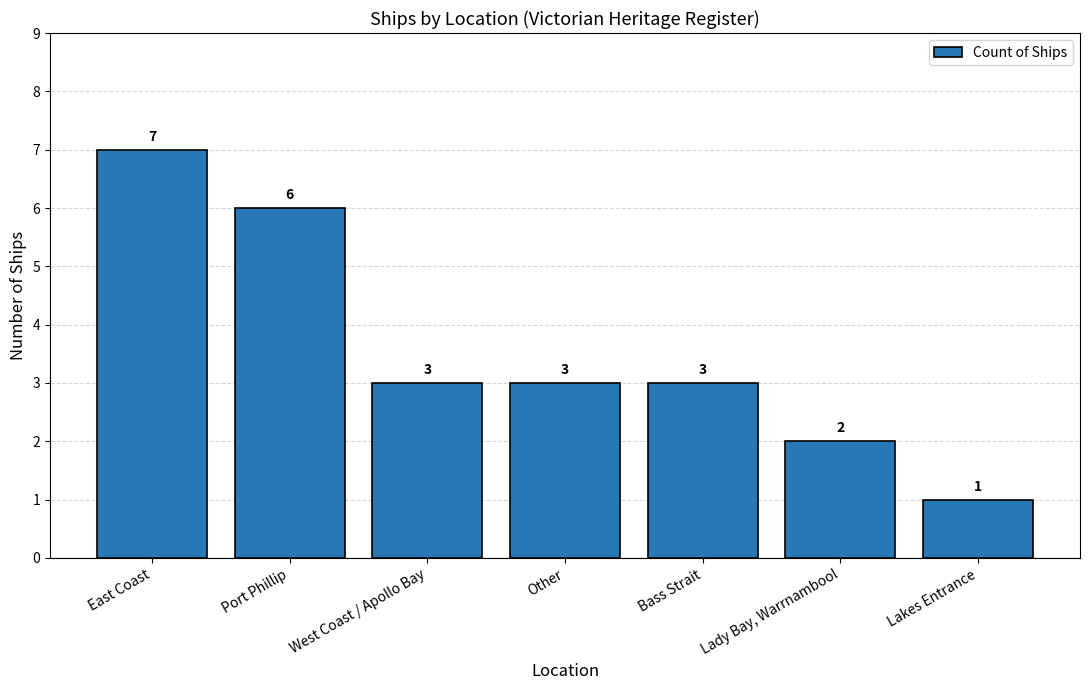

The chart shows a value of 3 at Other. True or false?

True